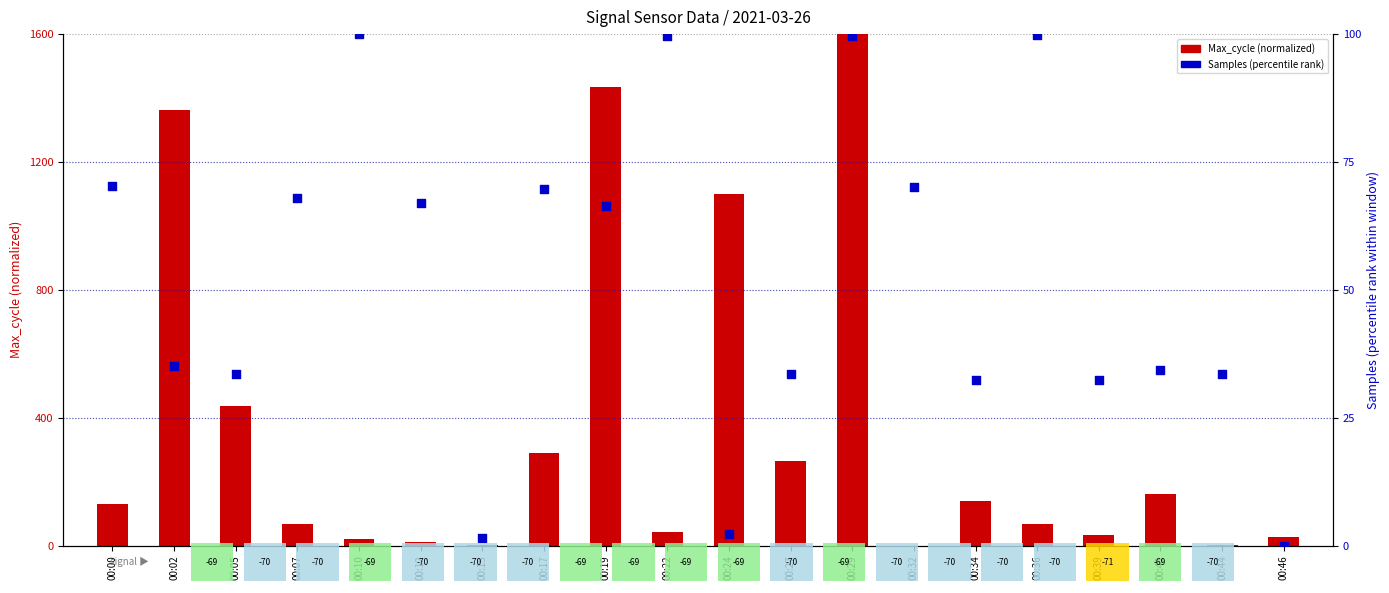

At which category is the sum across all series the highest?

00:29